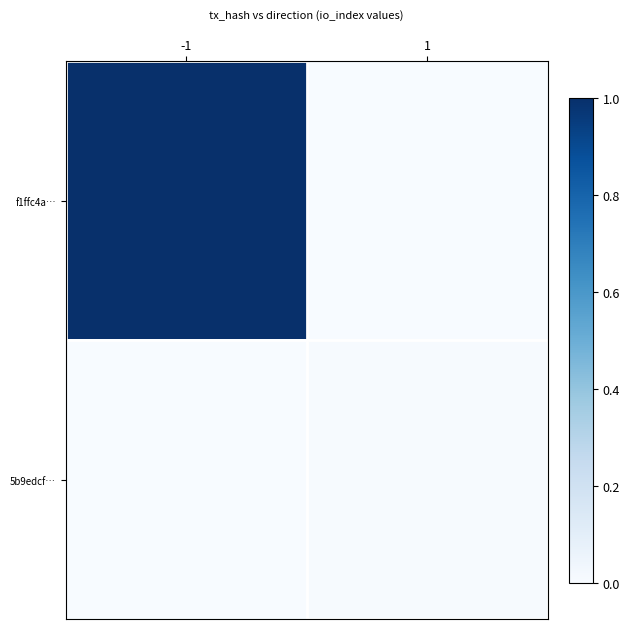

Count the number of categories in the chart.

2